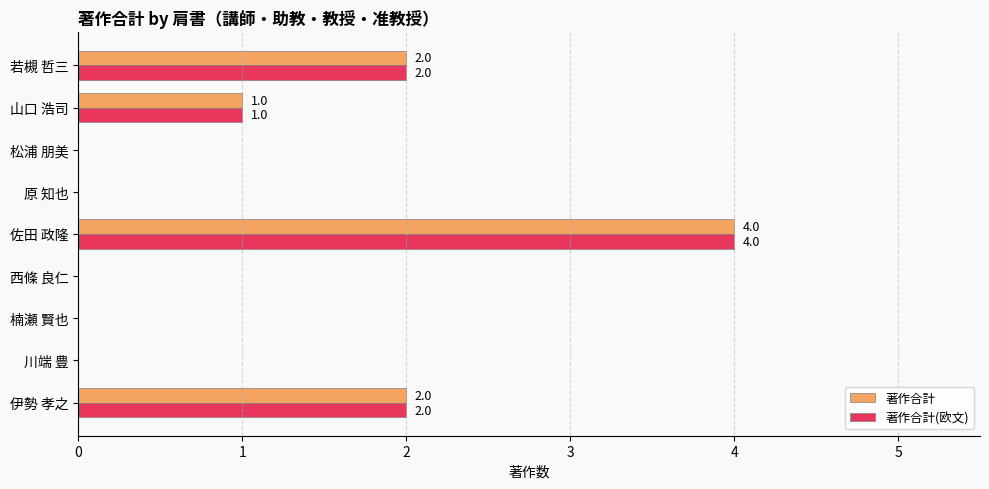

Is the value of 著作合計 at 原 知也 greater than the value of 著作合計(欧文) at 佐田 政隆?

No